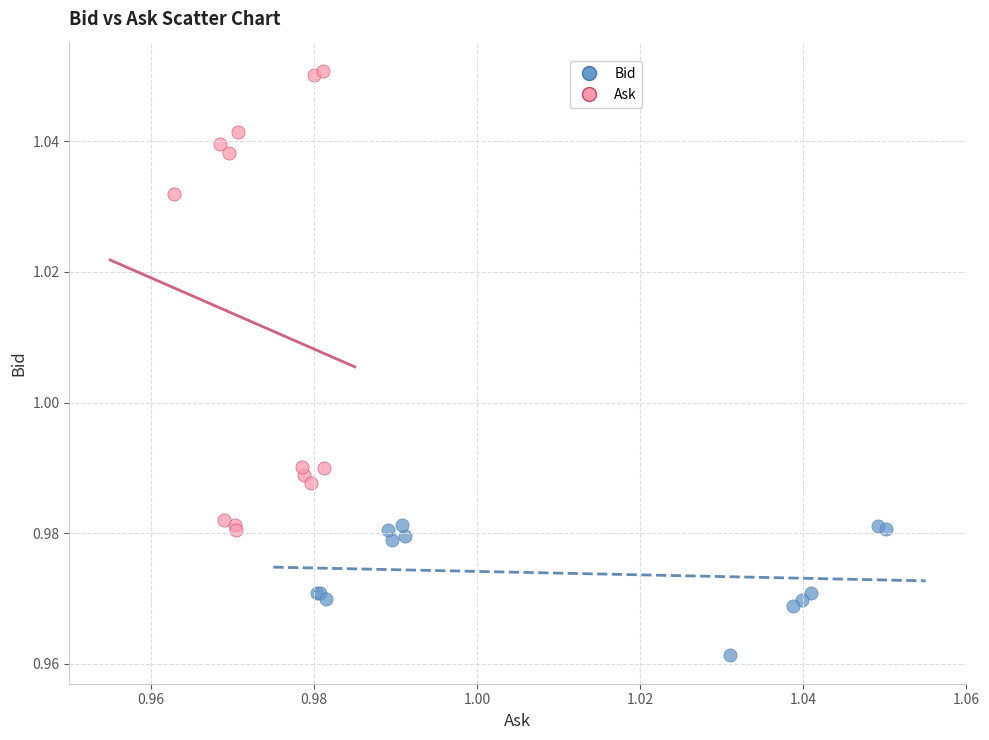

Which series has the widest spread of Y values?

Ask